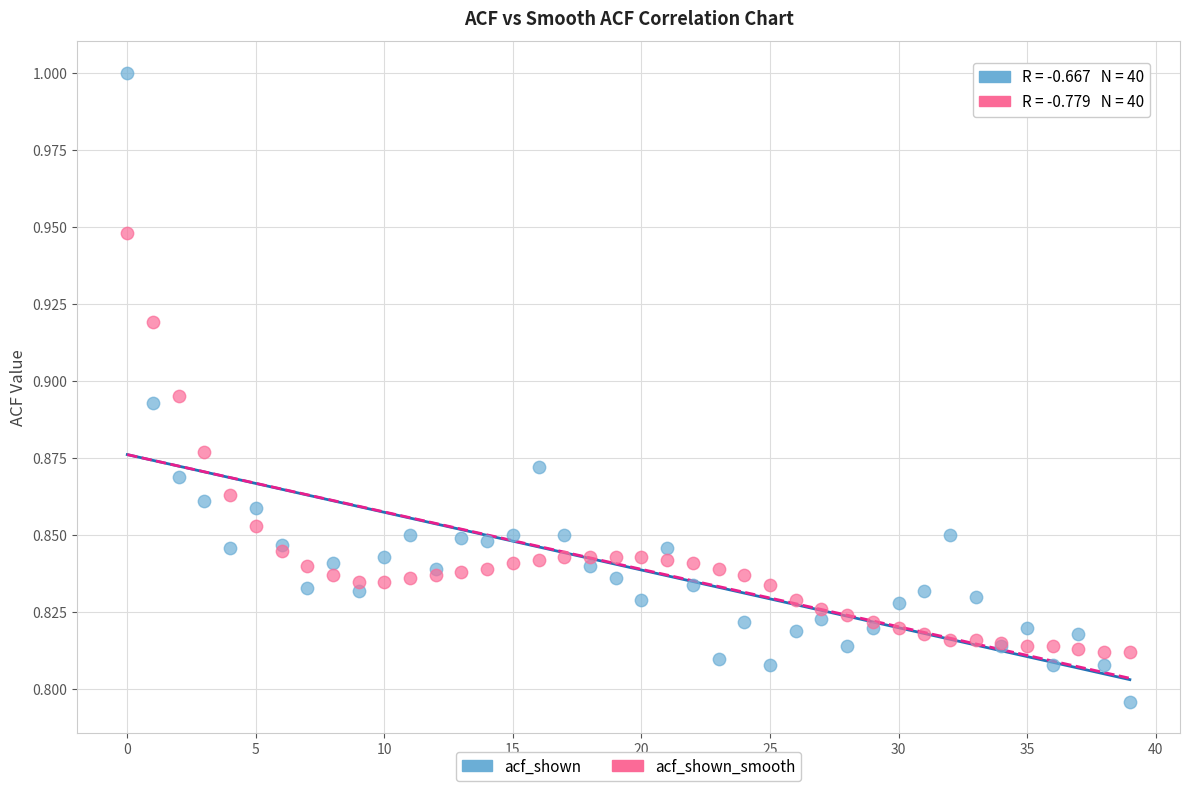

Which series reaches the maximum Y coordinate?

acf_shown